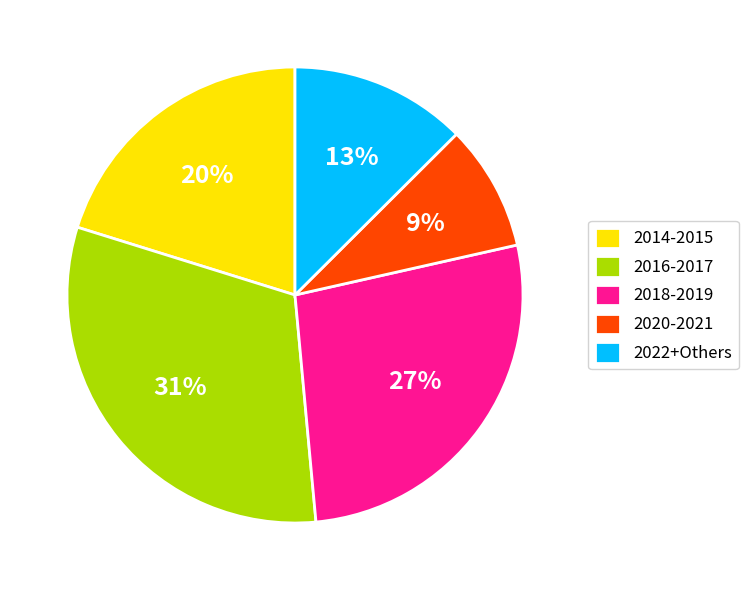

The 2014-2015 slice represents 9% of the pie. True or false?

False